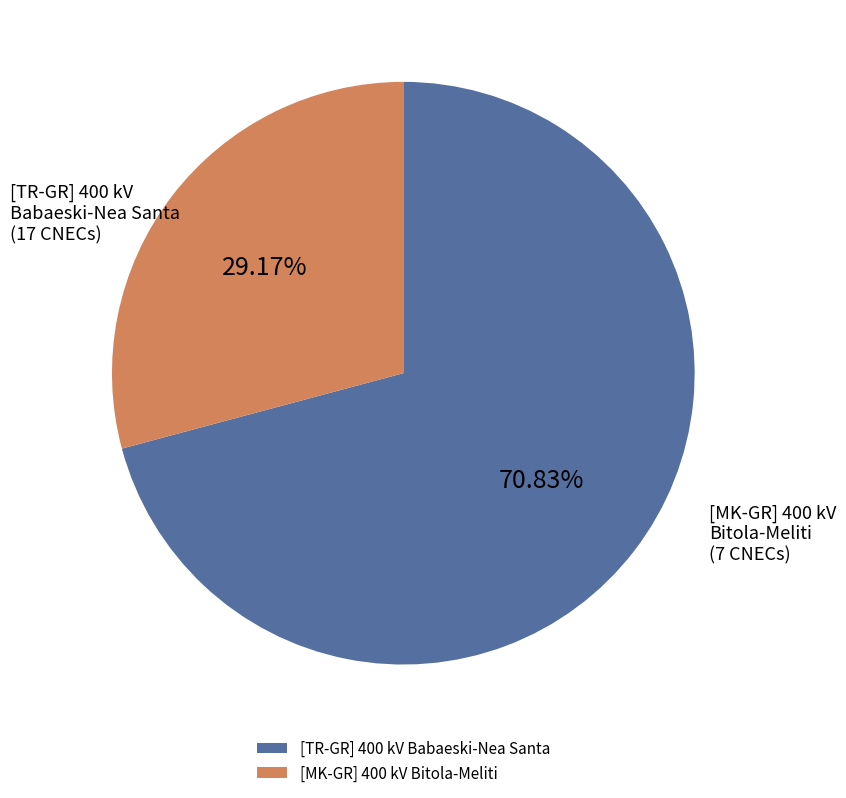

Is there any slice that represents more than half of the pie?

Yes